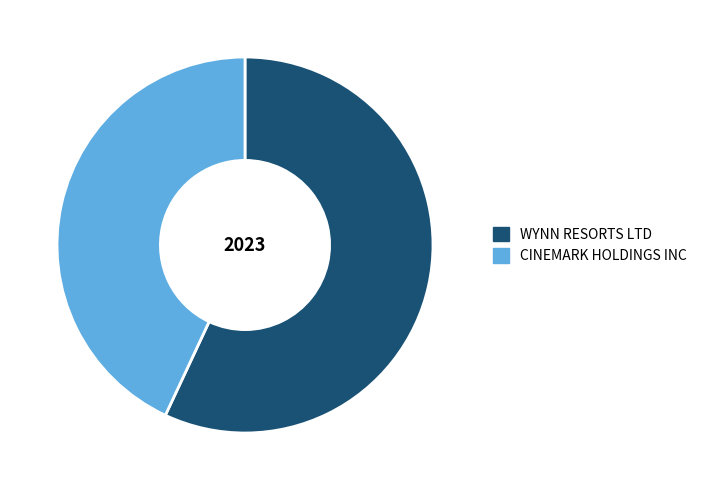

Is CINEMARK HOLDINGS INC the majority of the pie?

No